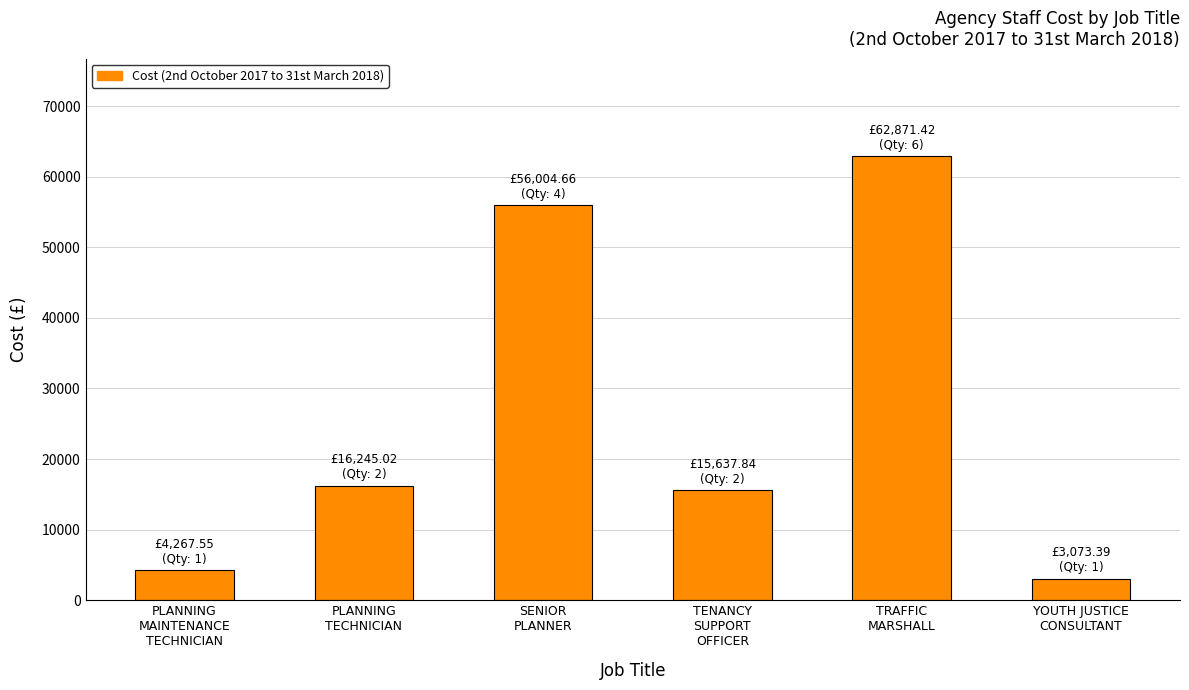

Where does the data first go above 16245?

PLANNING
TECHNICIAN